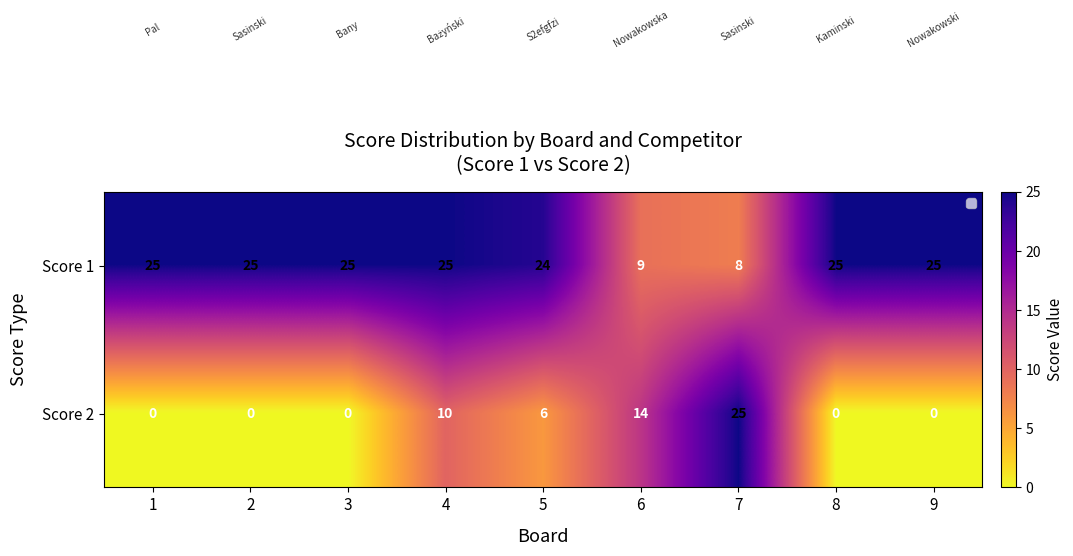

True or false: Score 1 has a value of 25 at 9.

True